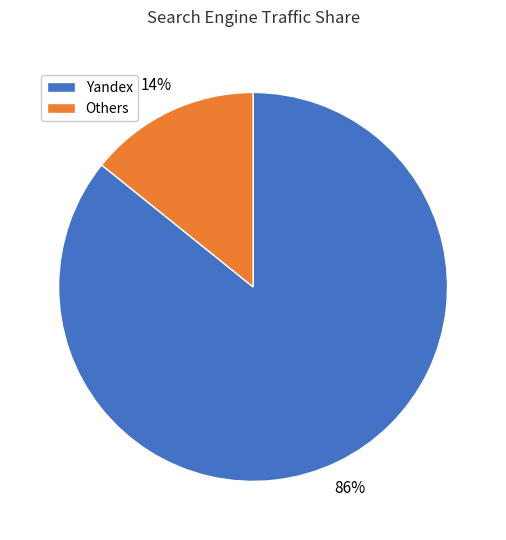

How many segments does this pie chart have?

2